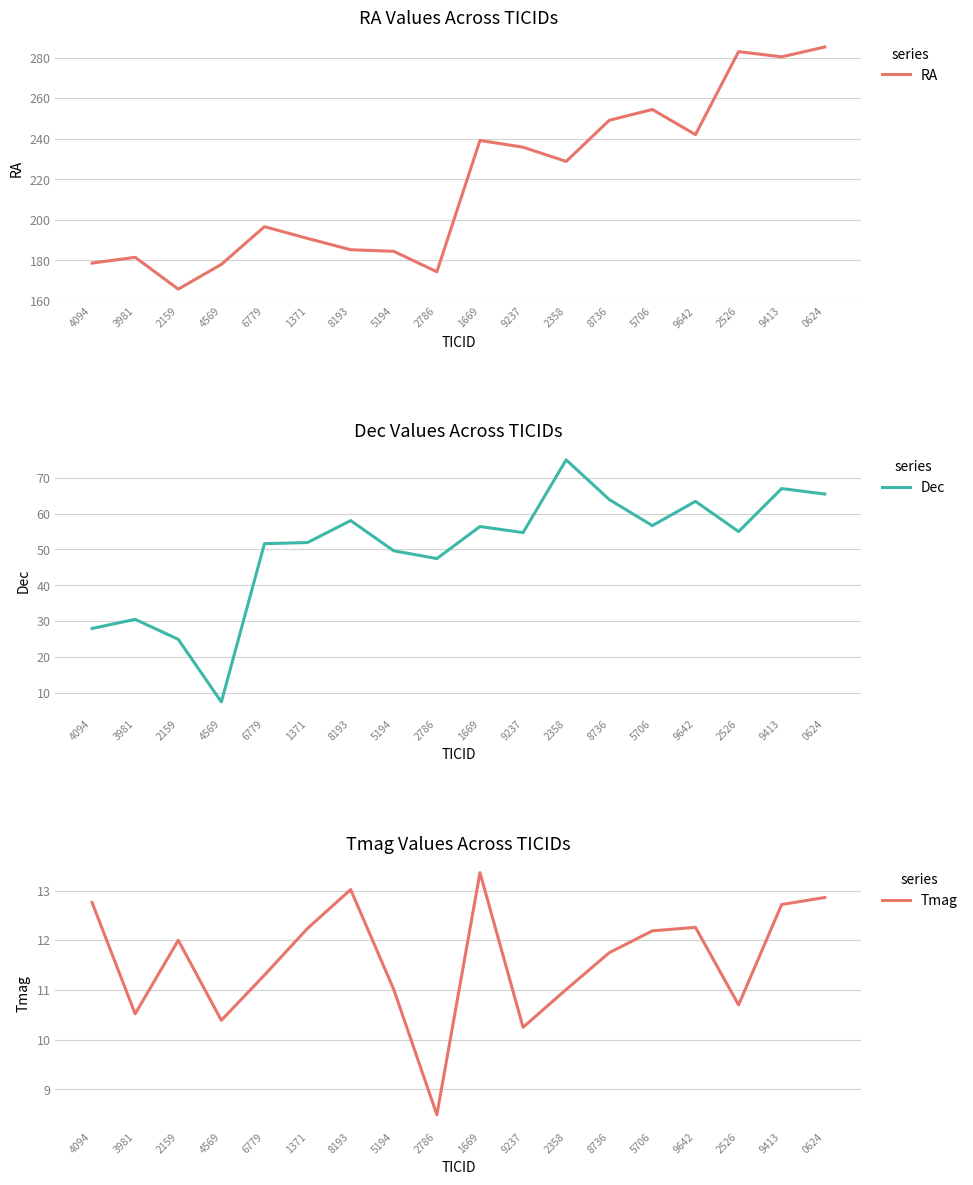

List the series in order of their peak value, lowest first.

Tmag, Dec, RA